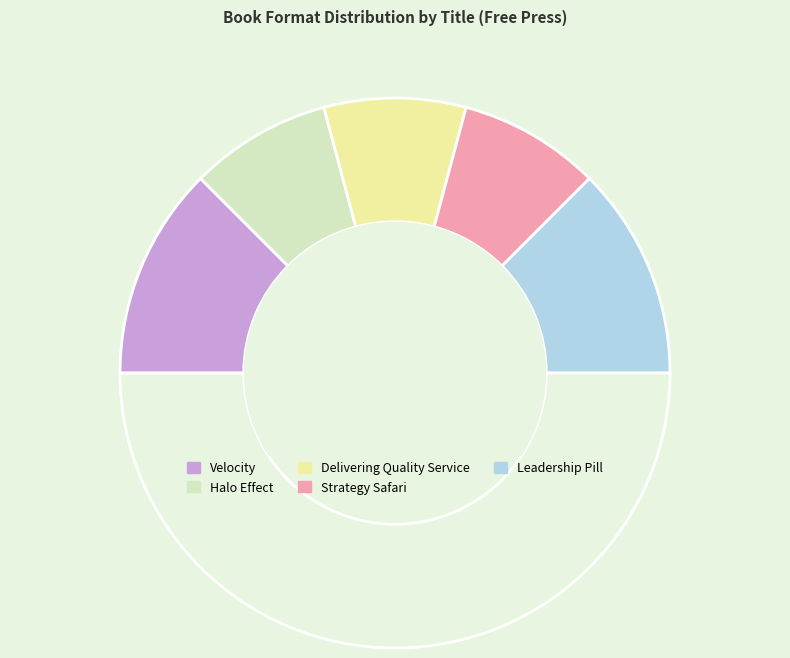

Which slice is the largest?

Velocity